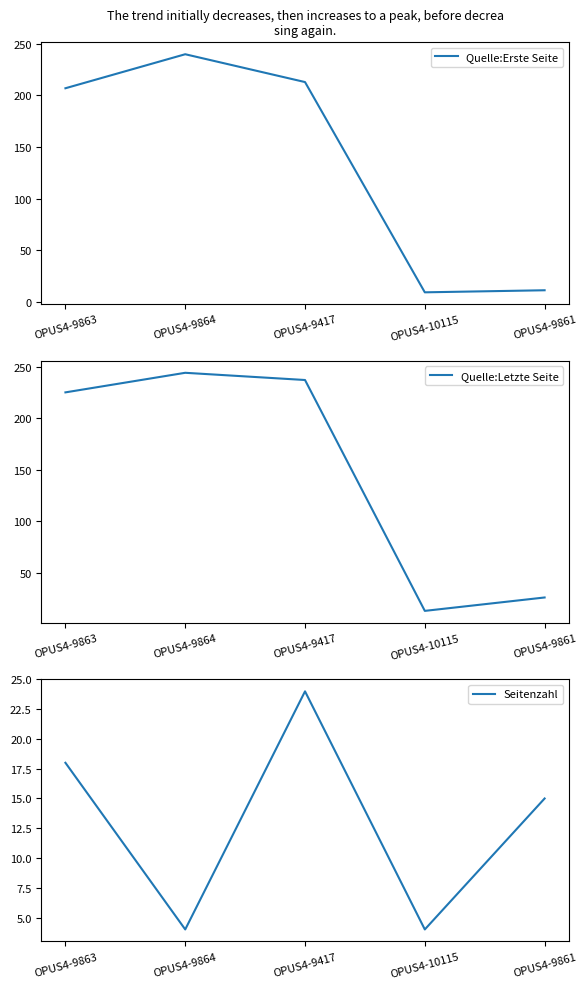

What is the total value across all series at OPUS4-9417?

474